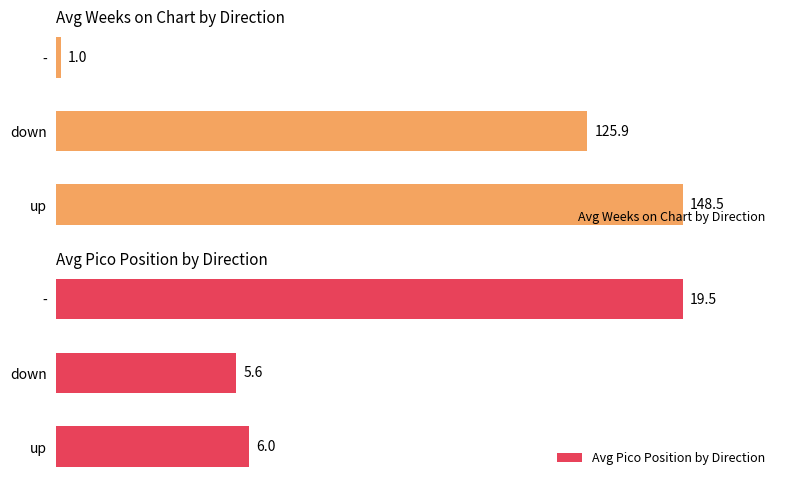

Which category has the lowest value in the Avg Pico Position by Direction series?

down